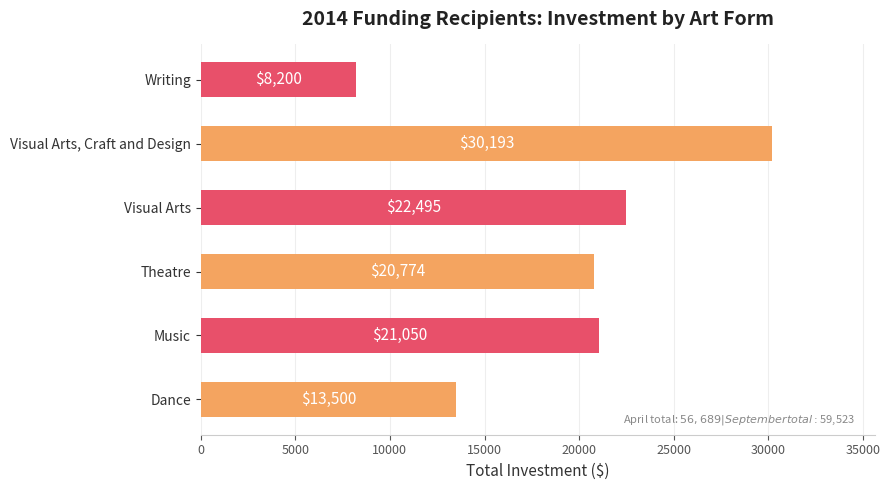

What is the ratio of the value at Visual Arts to the value at Writing?

2.7